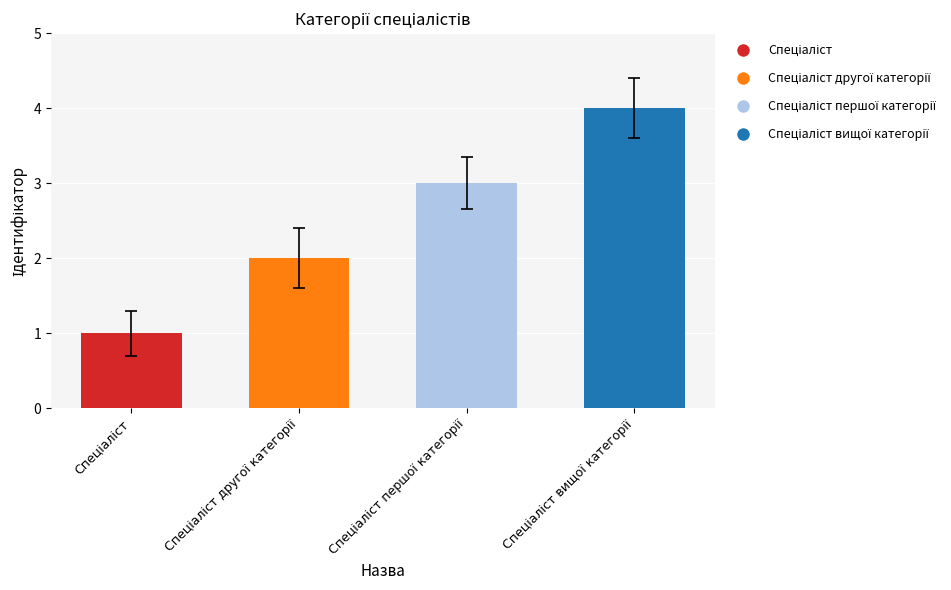

What is the greatest value displayed?

4